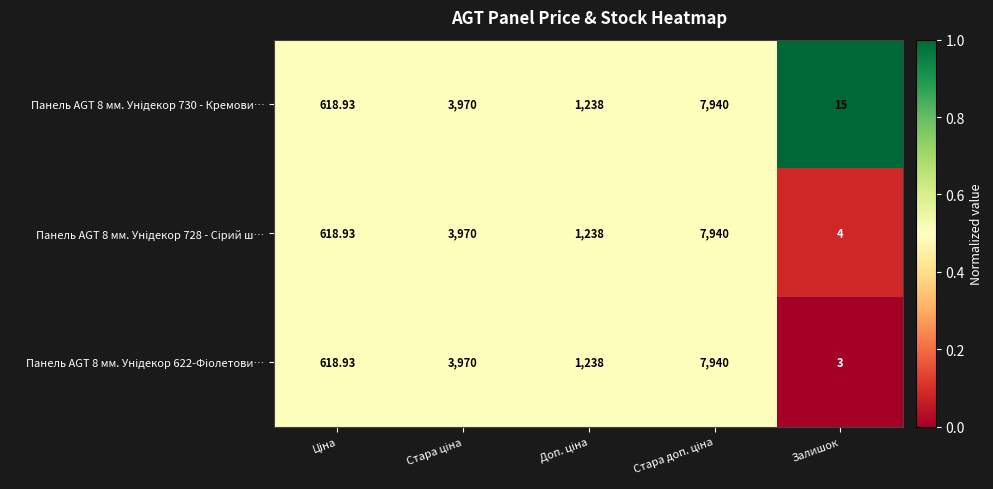

Which label corresponds to the smallest value in the chart?

Залишок